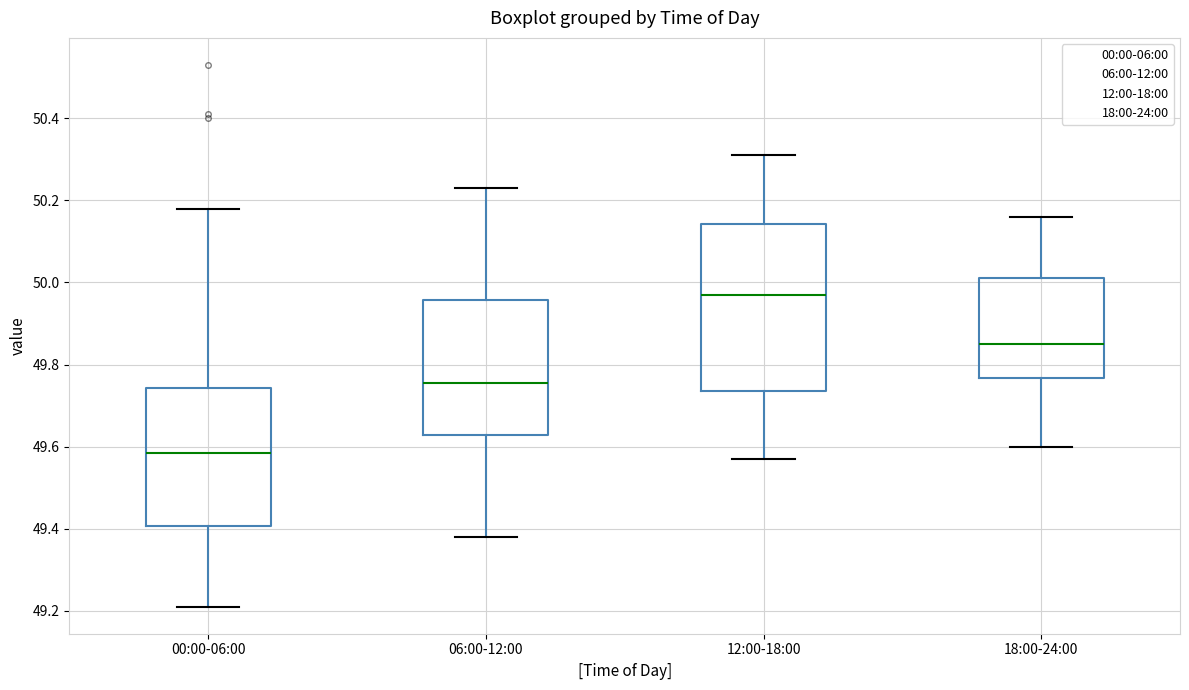

Which box is the tallest, from its lower edge to its upper edge?

12:00-18:00